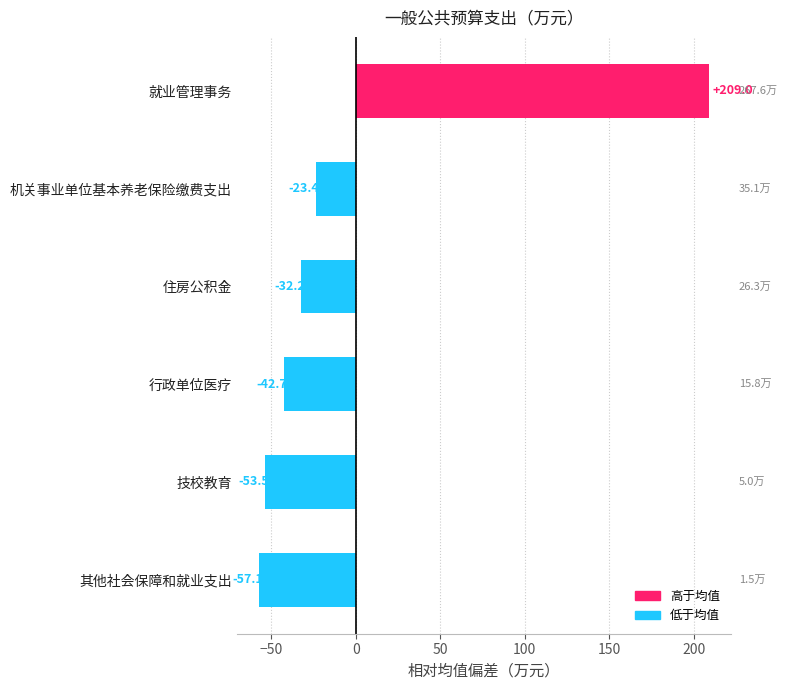

The value at 技校教育 is -53.5. True or false?

True